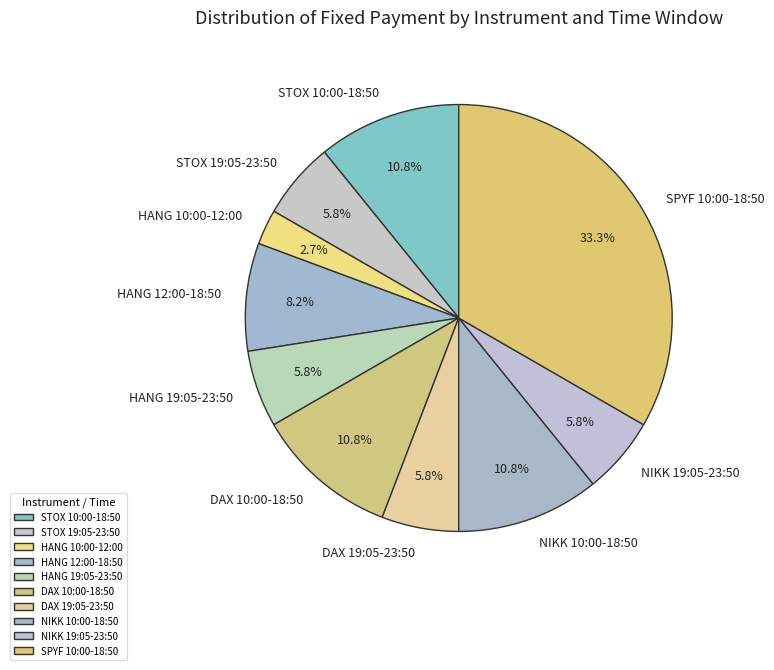

What portion of the pie excludes NIKK 10:00-18:50?

89.2%